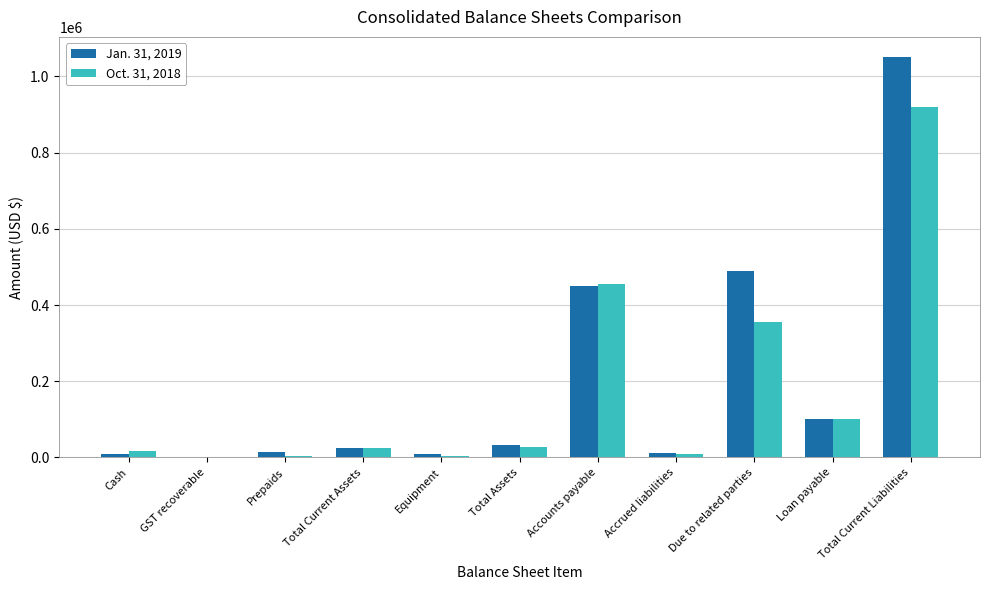

The value of Oct. 31, 2018 at Total Current Assets is 23745. True or false?

True